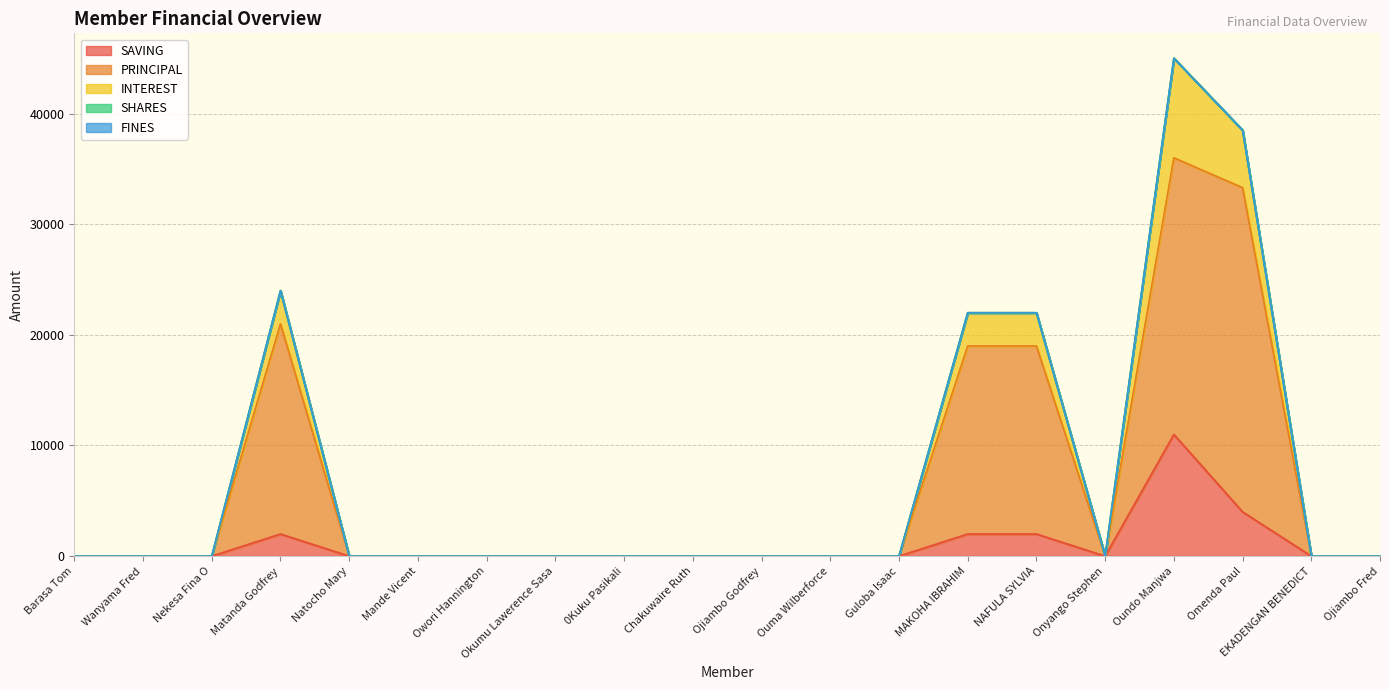

Is the value of FINES at Natocho Mary greater than the value of INTEREST at Ojiambo Godfrey?

No